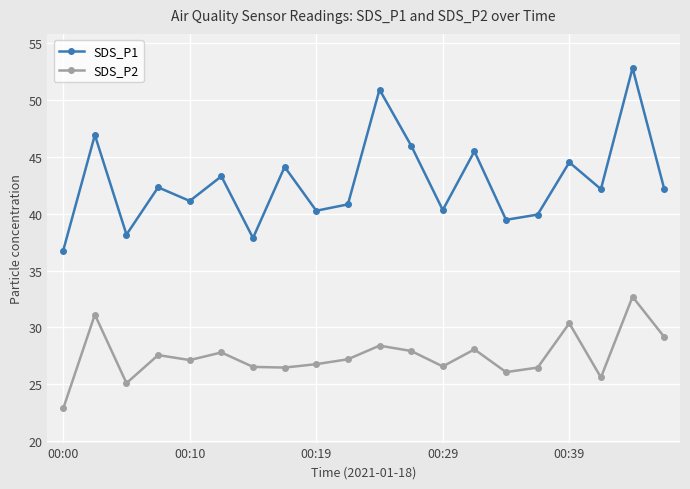

List the series in order of their peak value, highest first.

SDS_P1, SDS_P2